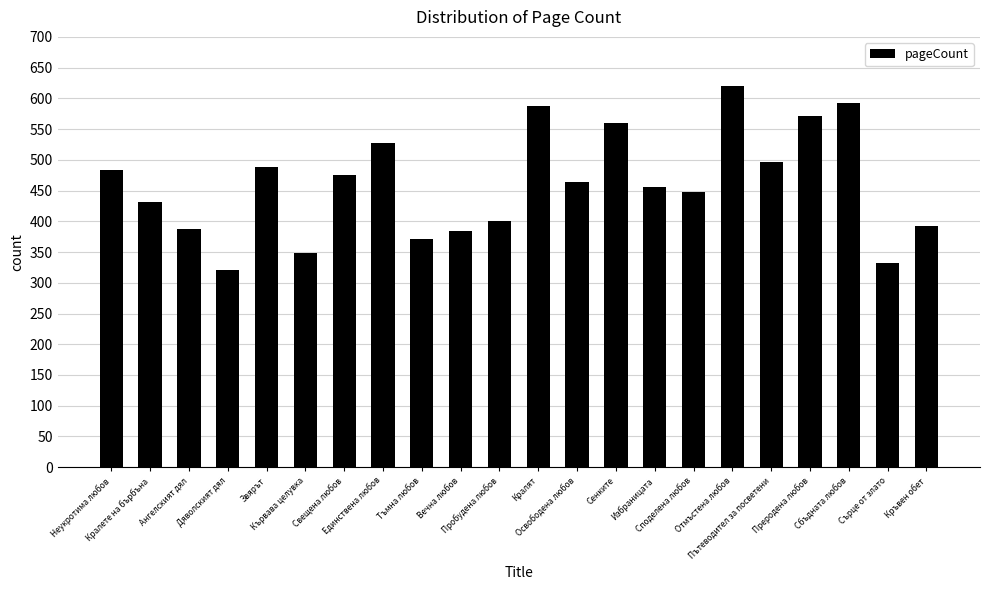

What is the sum of the values at Единствена любов and Неукротима любов?

1012